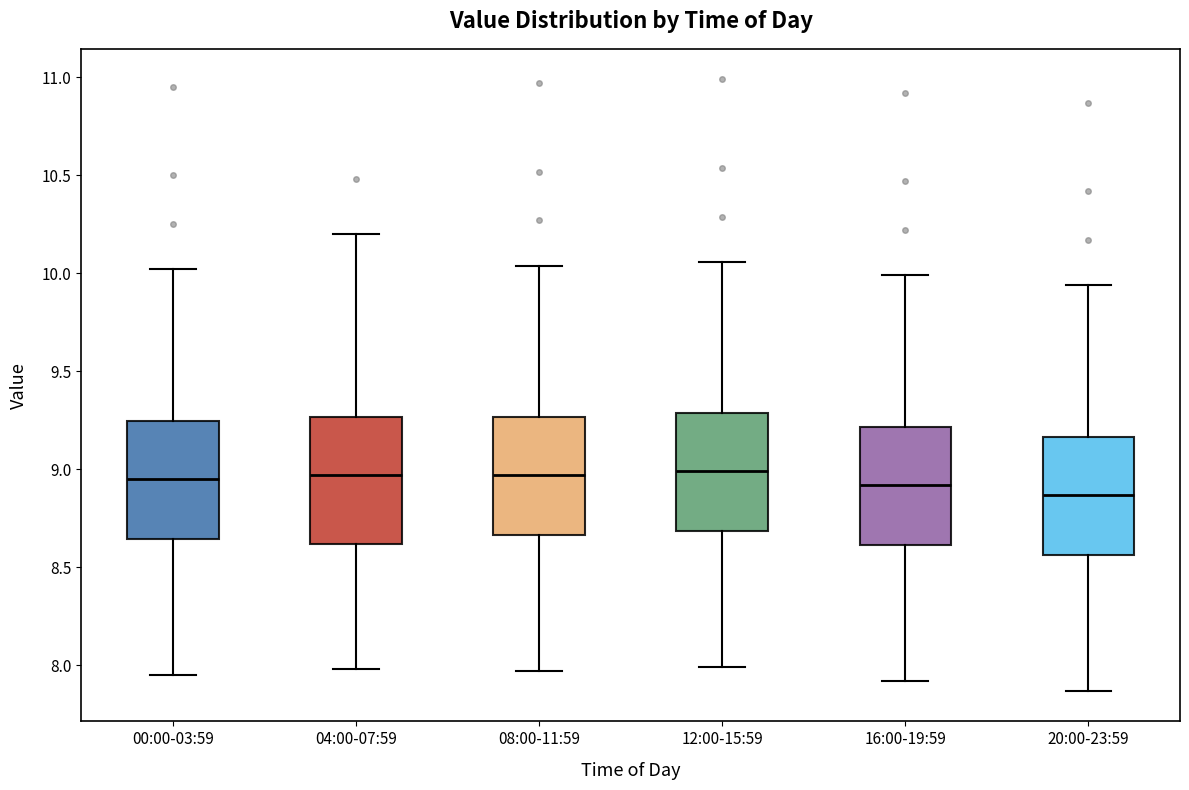

Which box has the lowest median line?

20:00-23:59